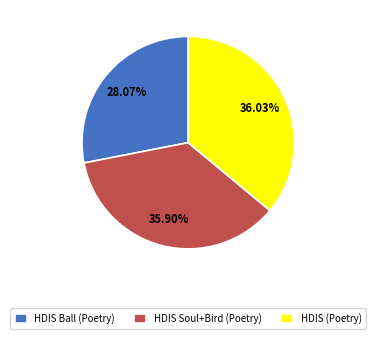

Is the sum of HDIS (Poetry) and HDIS Ball (Poetry) greater than half?

Yes